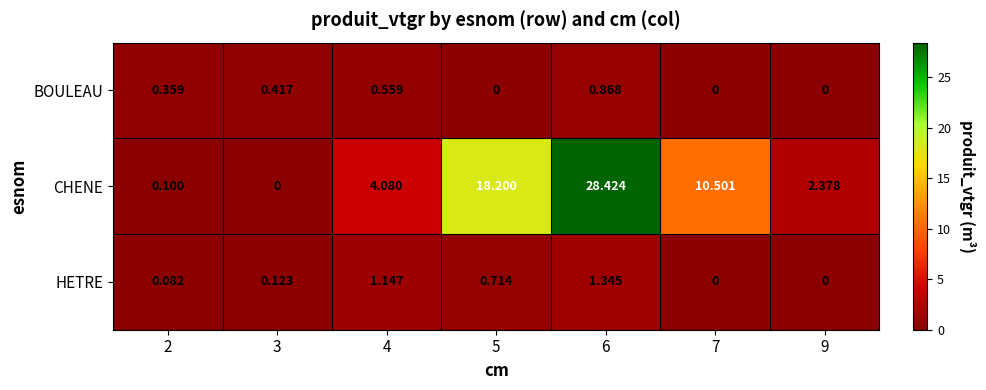

Which series has the largest total across all categories?

CHENE